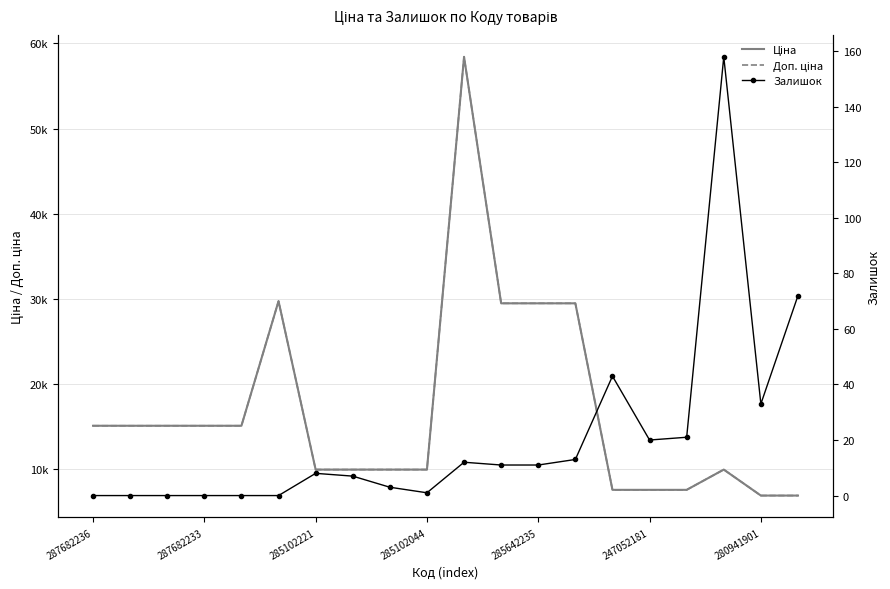

Reading left to right, extract all data points from this chart.

Ціна: 15120.0	15120.0	15120.0	15120.0	15120.0	29747.2	9975.0	9975.0	9975.0	9975.0	58426.5	29491.5	29491.5	29491.5	7596.5	7596.5	7596.5	9975.0	6925.7	6925.7
Доп. ціна: 15120.0	15120.0	15120.0	15120.0	15120.0	29747.2	9975.0	9975.0	9975.0	9975.0	58426.5	29491.5	29491.5	29491.5	7596.5	7596.5	7596.5	9975.0	6925.7	6925.7
Залишок: 0.0	0.0	0.0	0.0	0.0	0.0	8.0	7.0	3.0	1.0	12.0	11.0	11.0	13.0	43.0	20.0	21.0	158.0	33.0	72.0